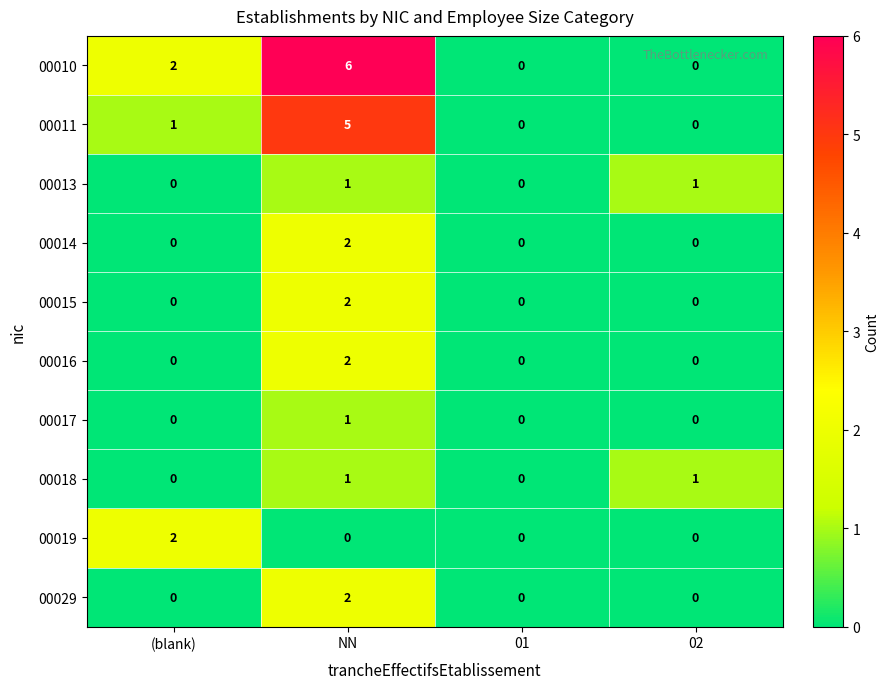

The value of 00015 at (blank) is 1. True or false?

False